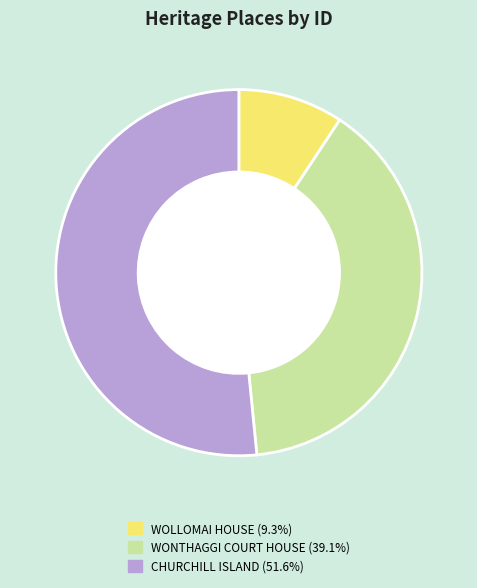

Which slice is the largest?

CHURCHILL ISLAND